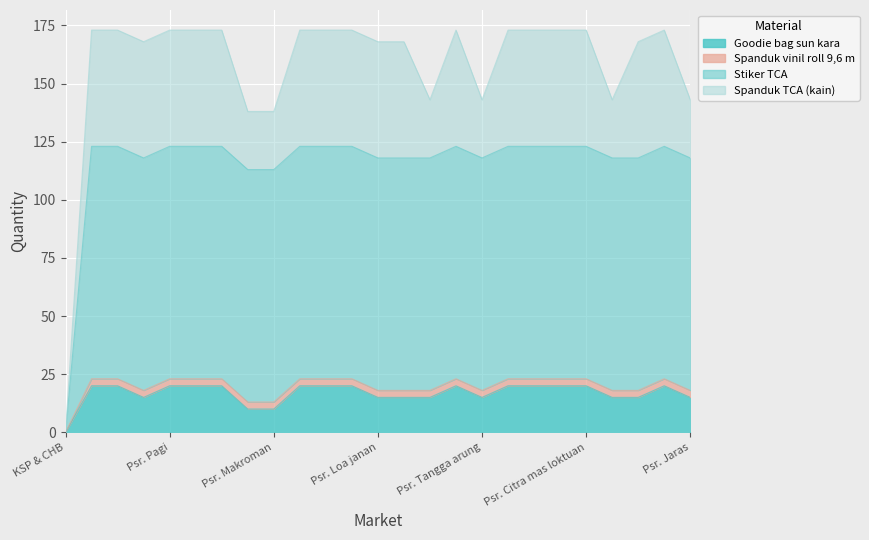

Where is the first local maximum for Goodie bag sun kara?

Psr. Gerbang raja